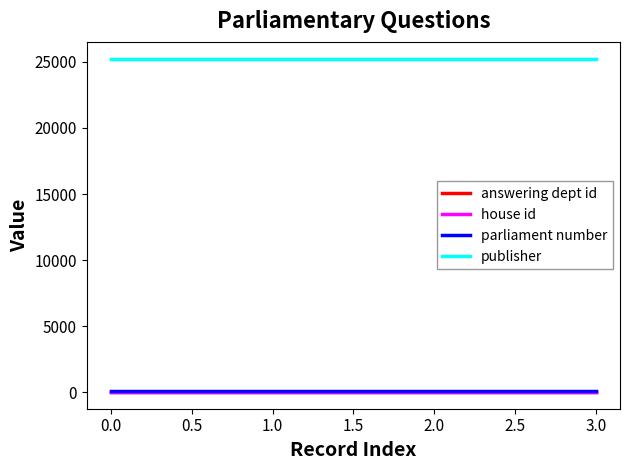

Which series has the largest total across all categories?

publisher